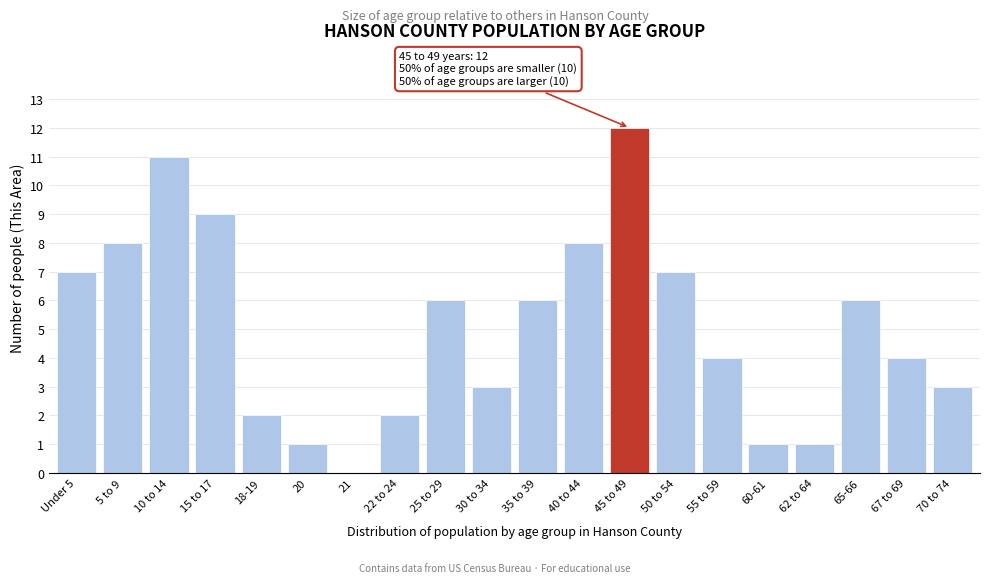

Reading left to right, list all the values displayed in this chart.

Under 5=7	5 to 9=8	10 to 14=11	15 to 17=9	18-19=2	20=1	21=0	22 to 24=2	25 to 29=6	30 to 34=3	35 to 39=6	40 to 44=8	45 to 49=12	50 to 54=7	55 to 59=4	60-61=1	62 to 64=1	65-66=6	67 to 69=4	70 to 74=3